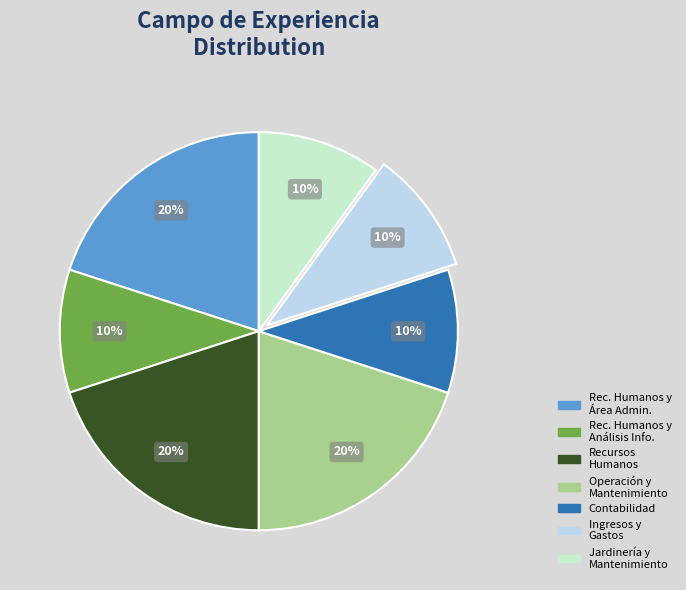

To the nearest percent, what is the average slice percentage?

14%